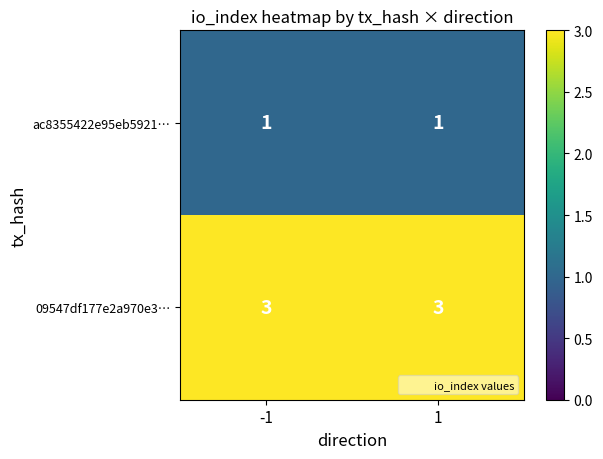

Count the number of data series in this chart.

2